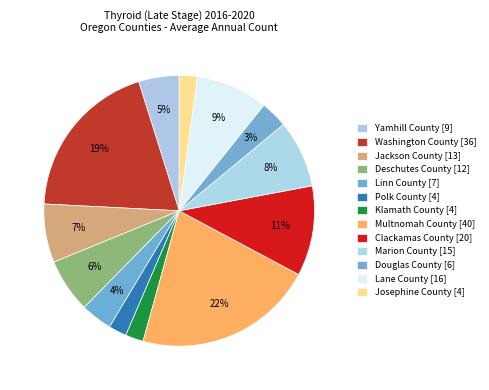

To the nearest percent, what percentage of the pie is Jackson County?

7%